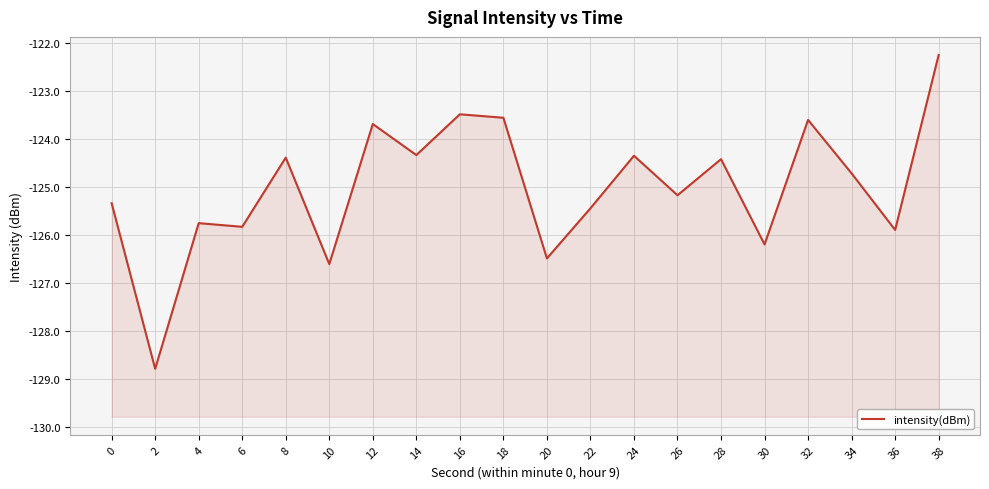

Which category has the highest value across all series?

38